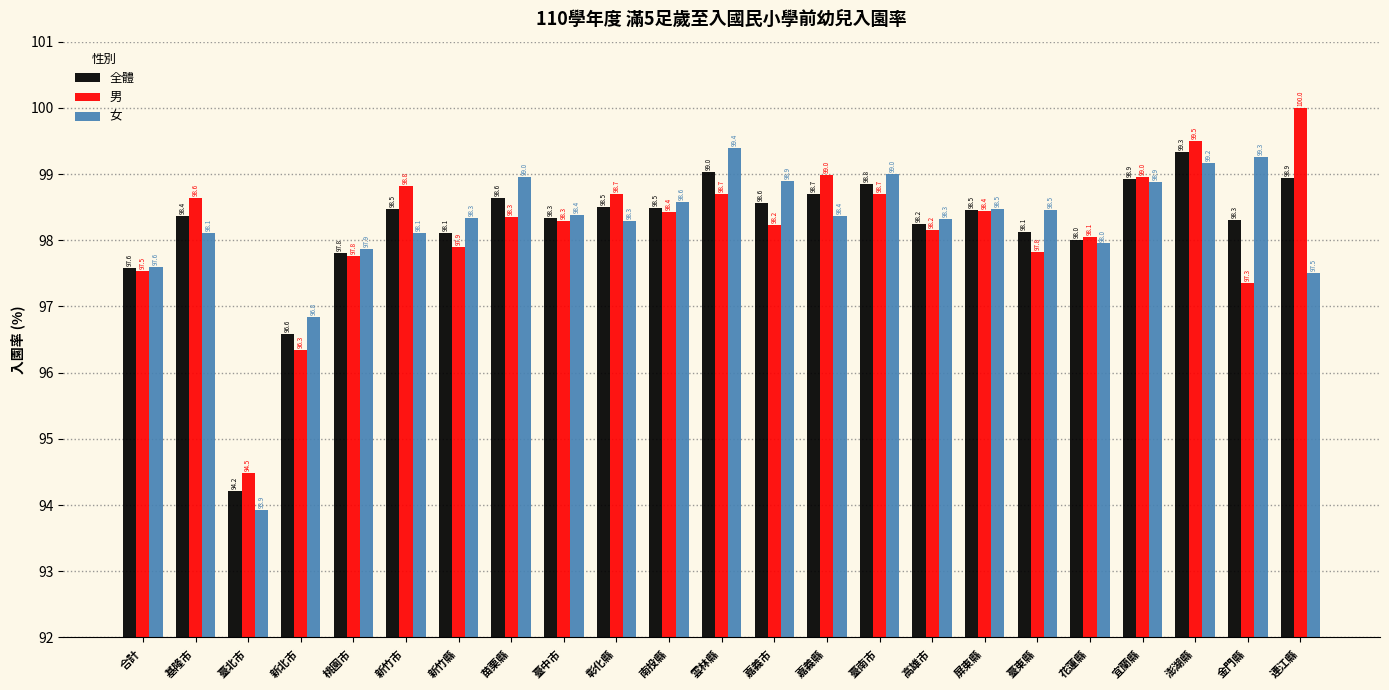

Reading right to left, list all the values displayed in this chart.

全體: 98.9	98.3	99.3	98.9	98.0	98.1	98.5	98.2	98.8	98.7	98.6	99.0	98.5	98.5	98.3	98.6	98.1	98.5	97.8	96.6	94.2	98.4	97.6
男: 100.0	97.3	99.5	99.0	98.1	97.8	98.4	98.2	98.7	99.0	98.2	98.7	98.4	98.7	98.3	98.3	97.9	98.8	97.8	96.3	94.5	98.6	97.5
女: 97.5	99.3	99.2	98.9	98.0	98.5	98.5	98.3	99.0	98.4	98.9	99.4	98.6	98.3	98.4	99.0	98.3	98.1	97.9	96.8	93.9	98.1	97.6